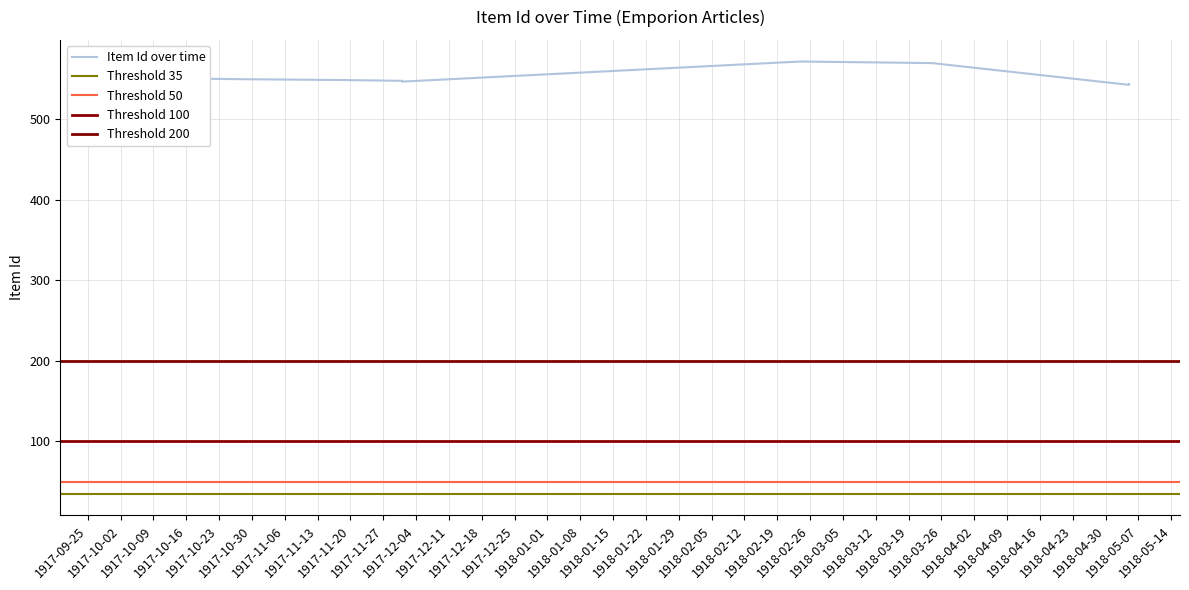

What is the difference between the second highest and second lowest values?

27